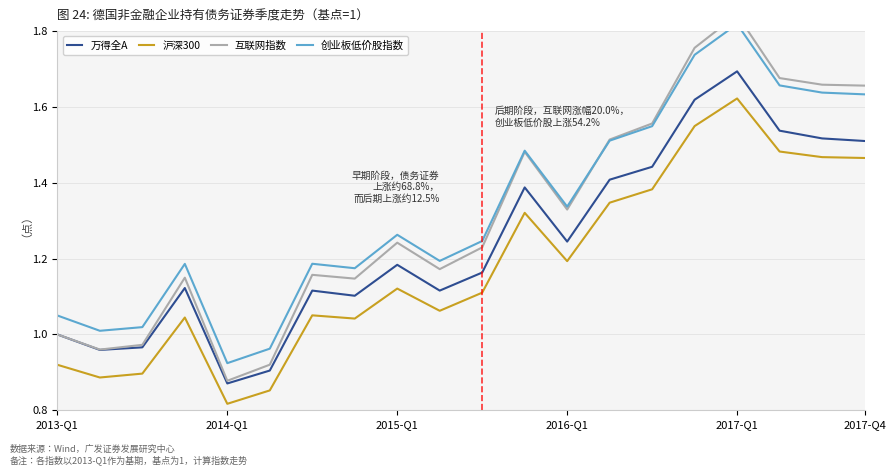

True or false: 互联网指数 and 创业板低价股指数 intersect in this chart.

True